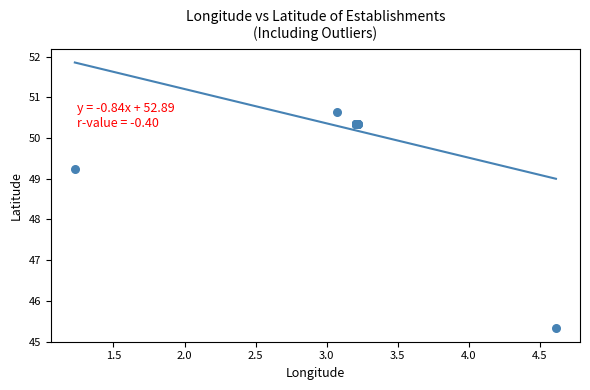

What Y value in the scatter plot is closest to 47?

45.3